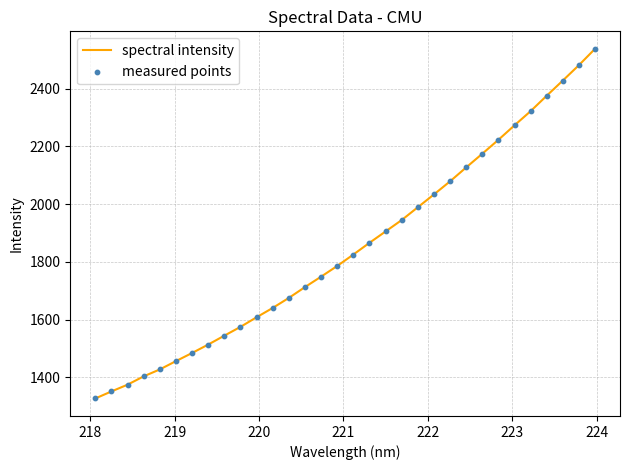

What is the difference between the maximum and minimum values?

1211.4